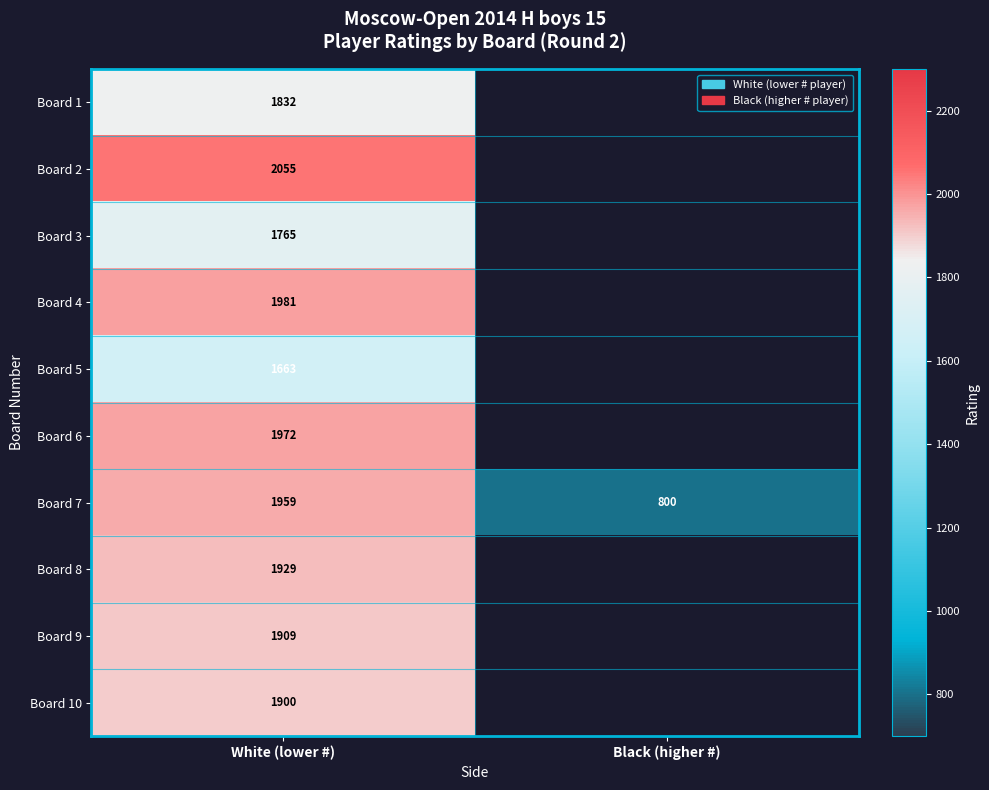

What is the total value across all series at White (lower #)?

18965